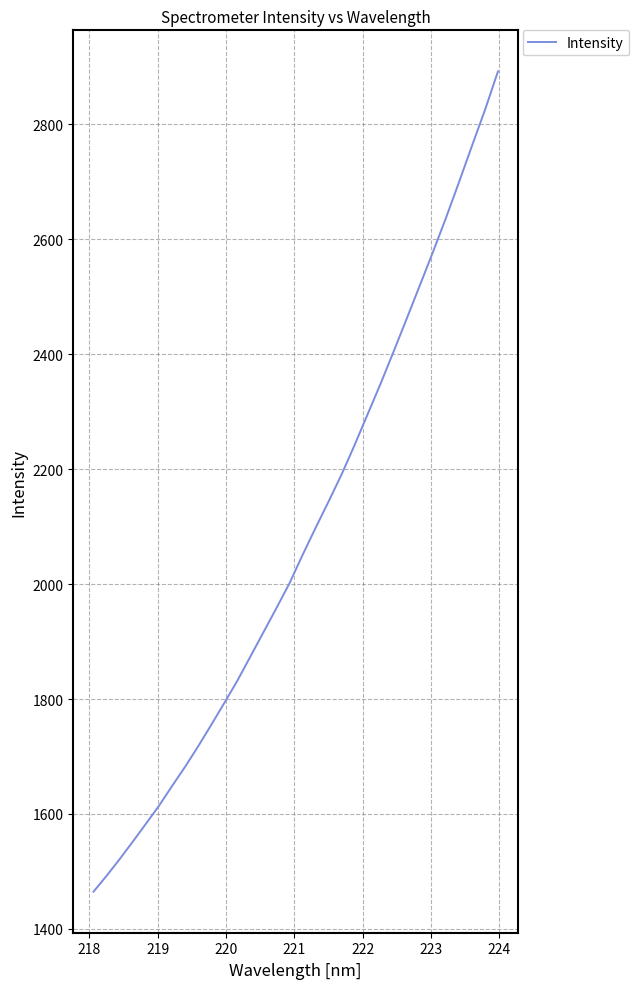

How many series are shown in this chart?

1